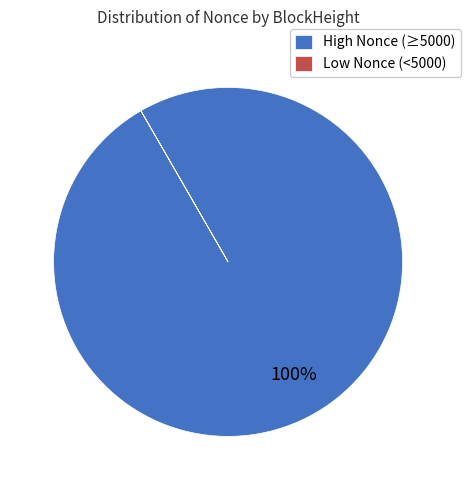

What is the largest slice in the pie chart?

High Nonce (≥5000)